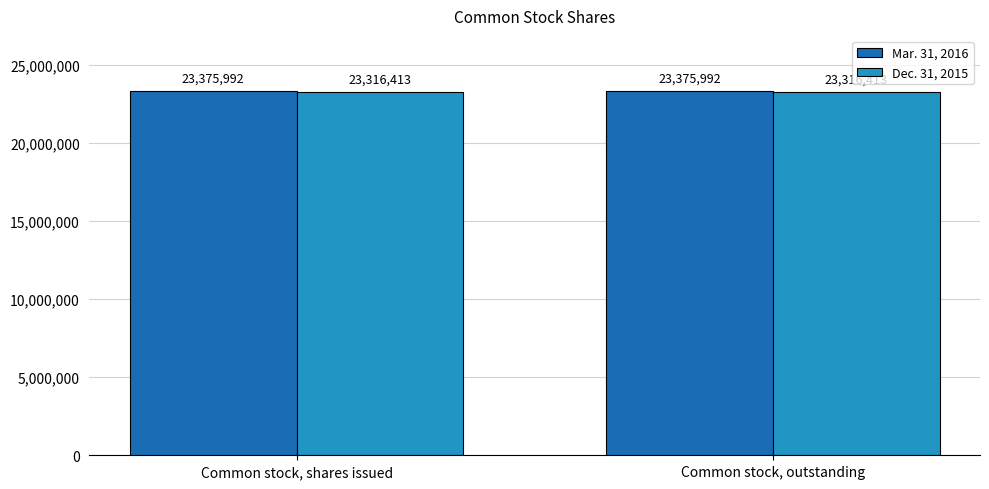

What is the minimum value for Dec. 31, 2015?

23316413